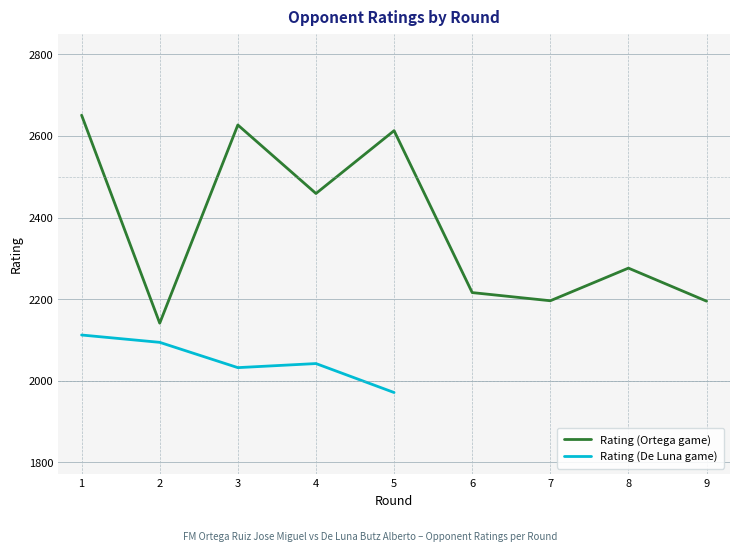

What is the sum of all Rating (Ortega game) values?

21374